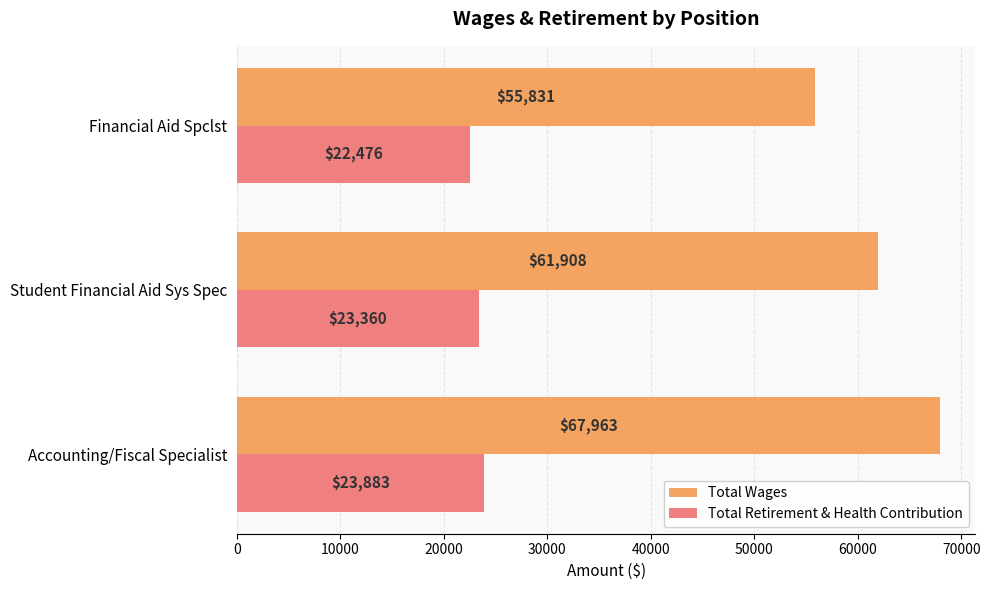

How many categories are shown in the chart?

3